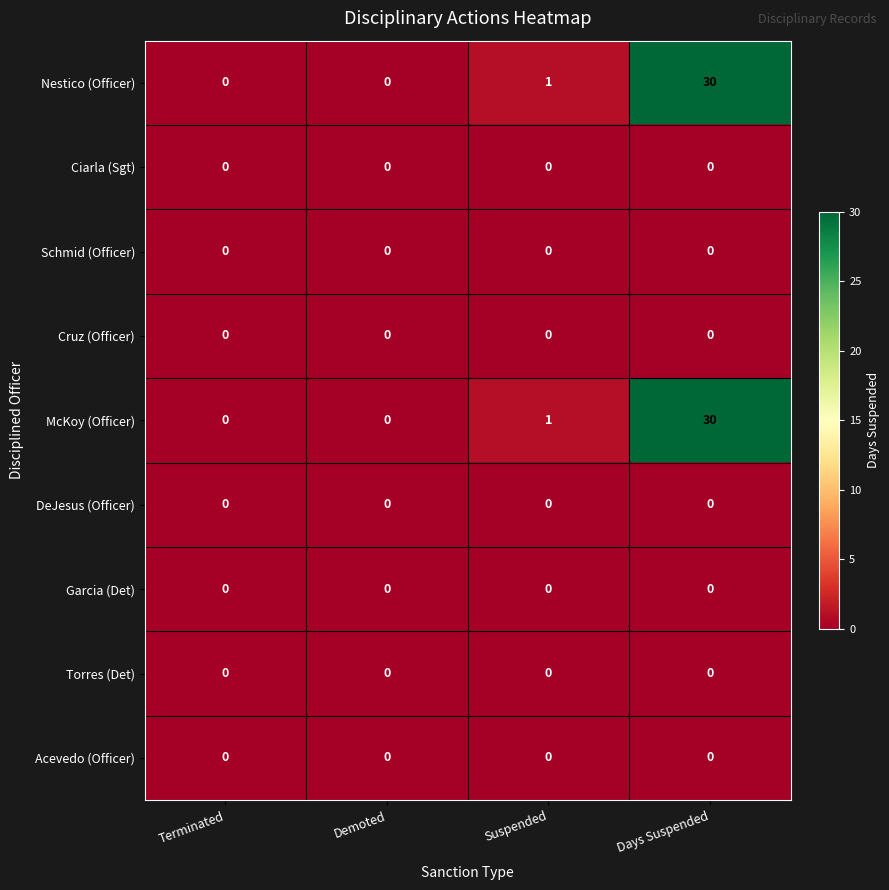

The value of Ciarla (Sgt) at Demoted is 0. True or false?

True